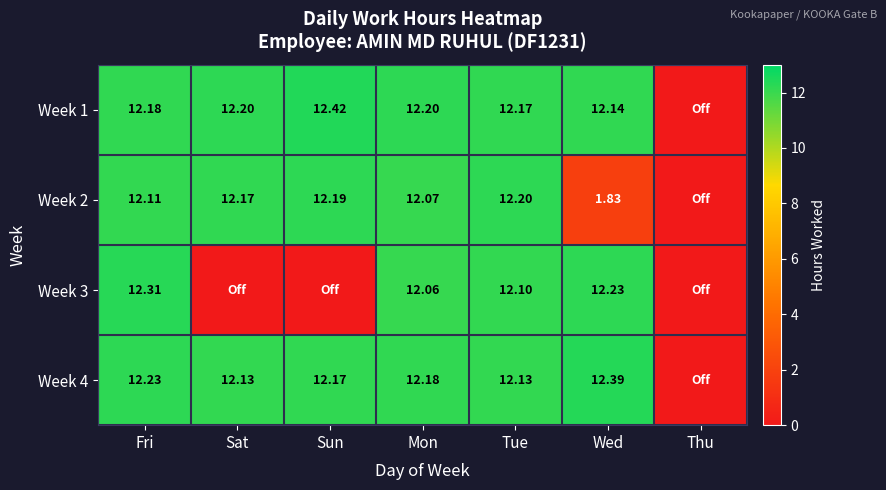

The Week 2 series shows 12.2 at Tue. True or false?

True